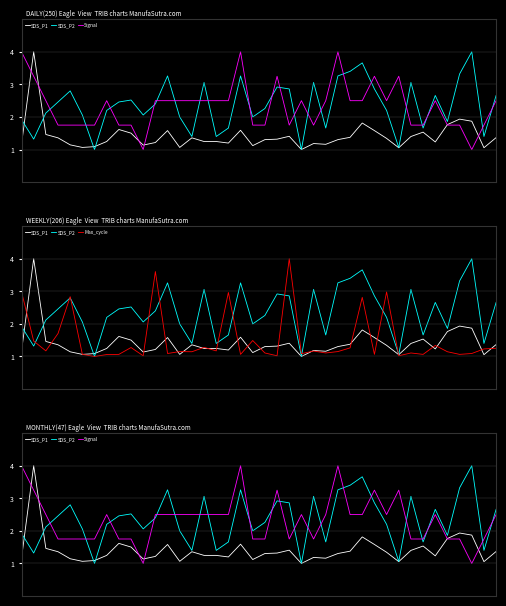

True or false: Max_cycle and SDS_P1 cross at least once.

True